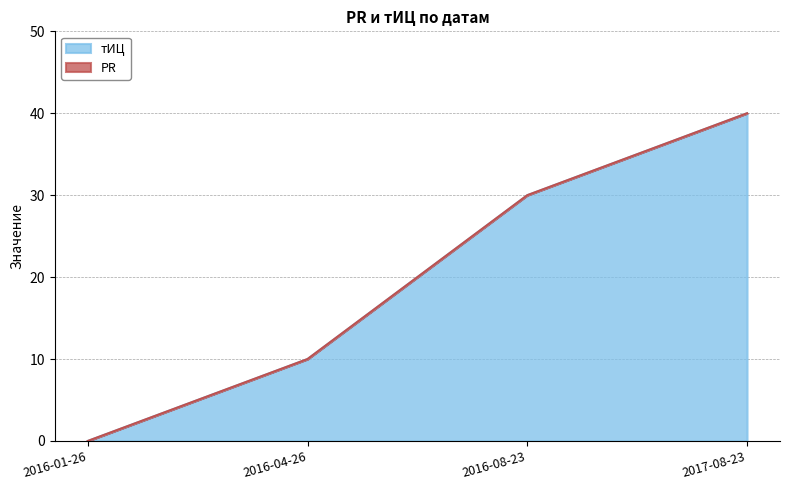

What is the label of the 3rd point from the left?

2016-08-23